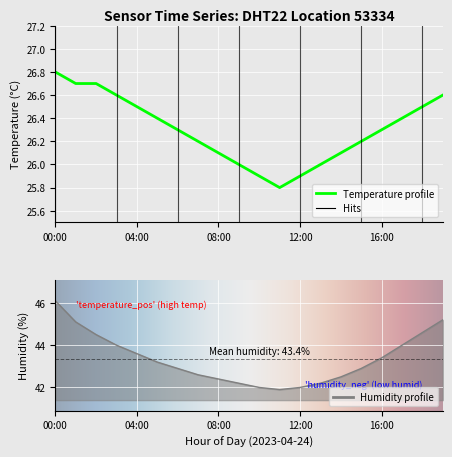

True or false: temperature has a value of 26.4 at 17.

True